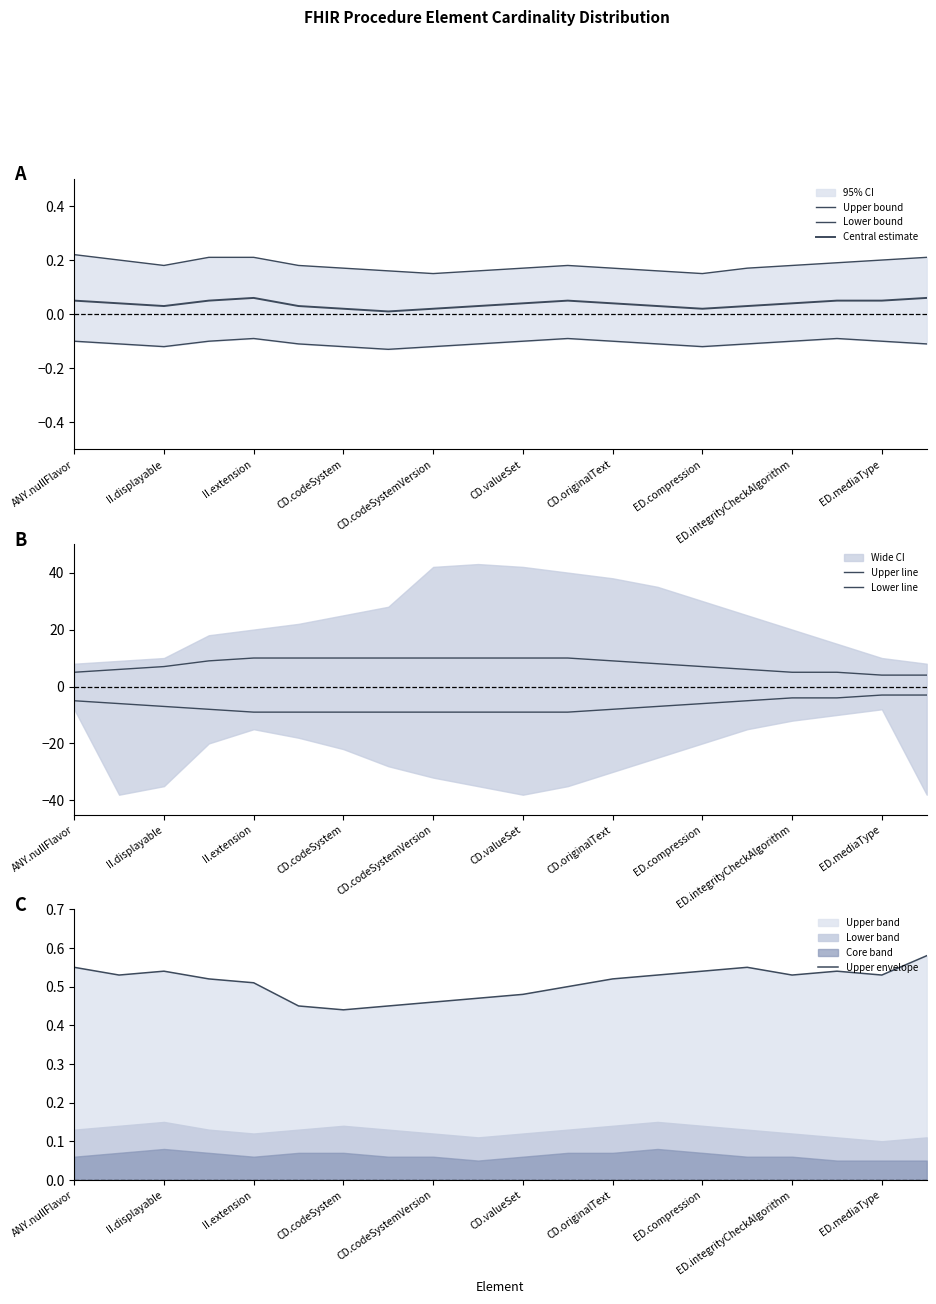

True or false: Upper line has a value of 2.5 at 15.

False